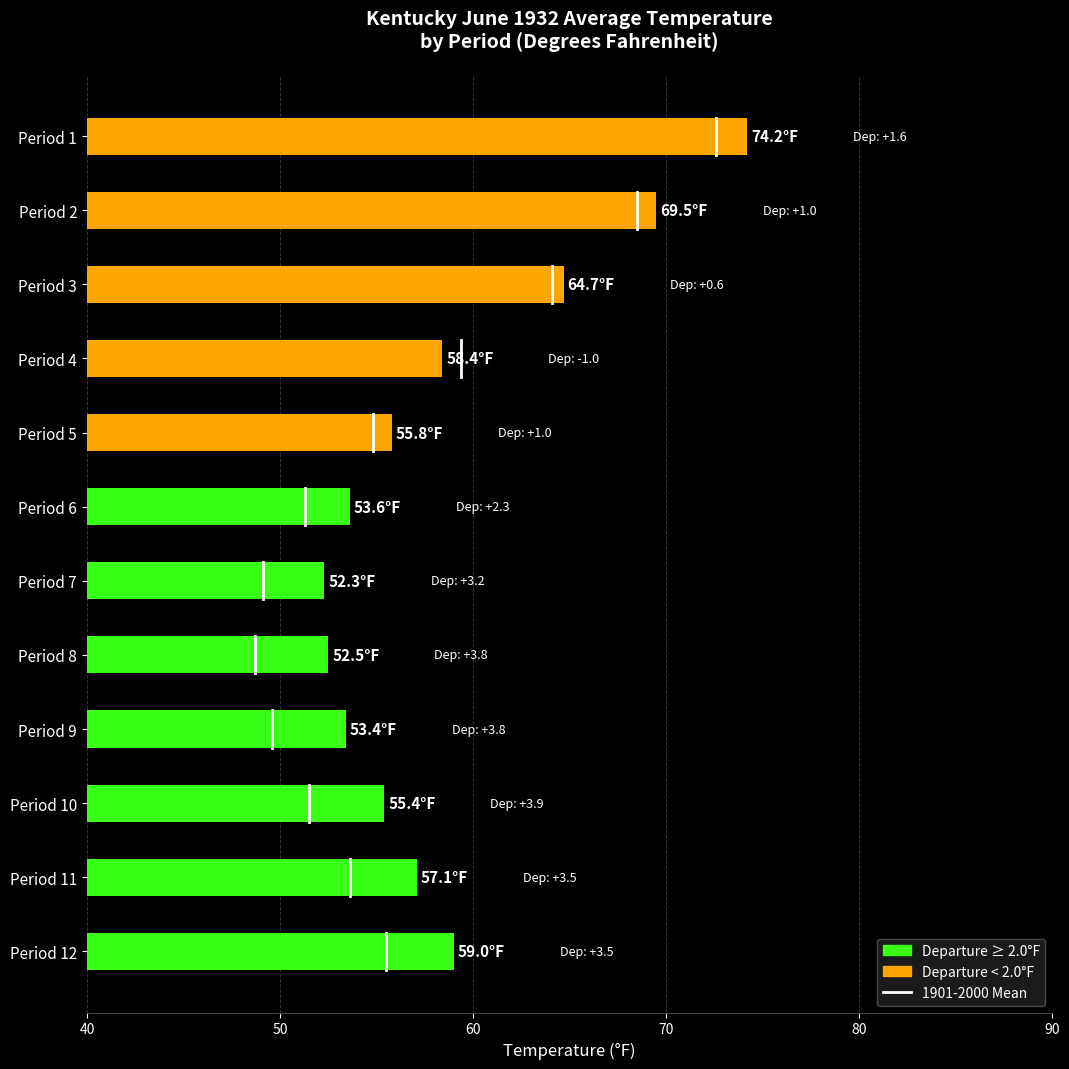

True or false: the data shows 22.2 at Period 2.

False